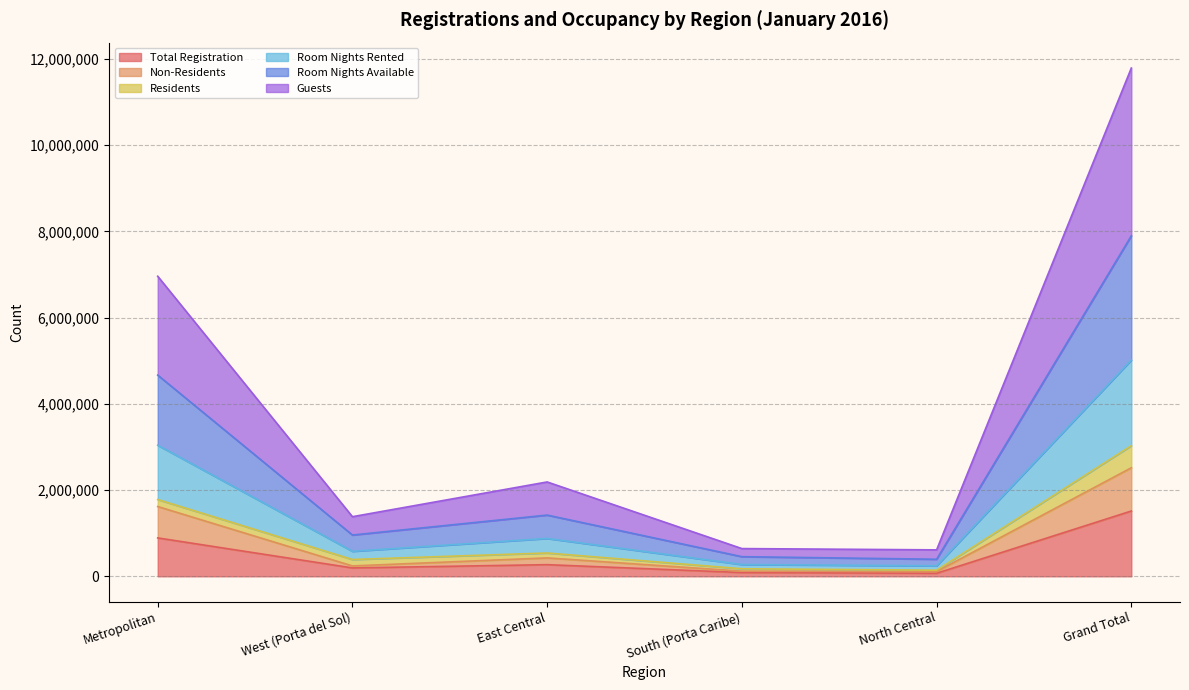

What is the label of the 2nd point from the right?

North Central